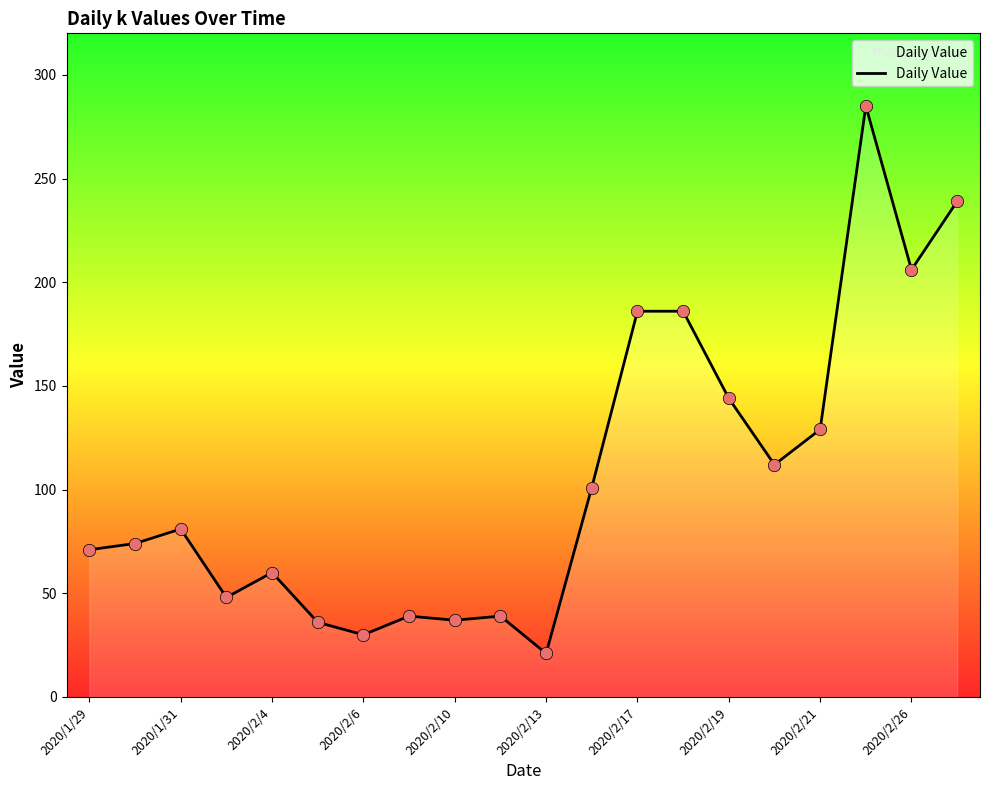

What is the maximum value shown in the chart?

285